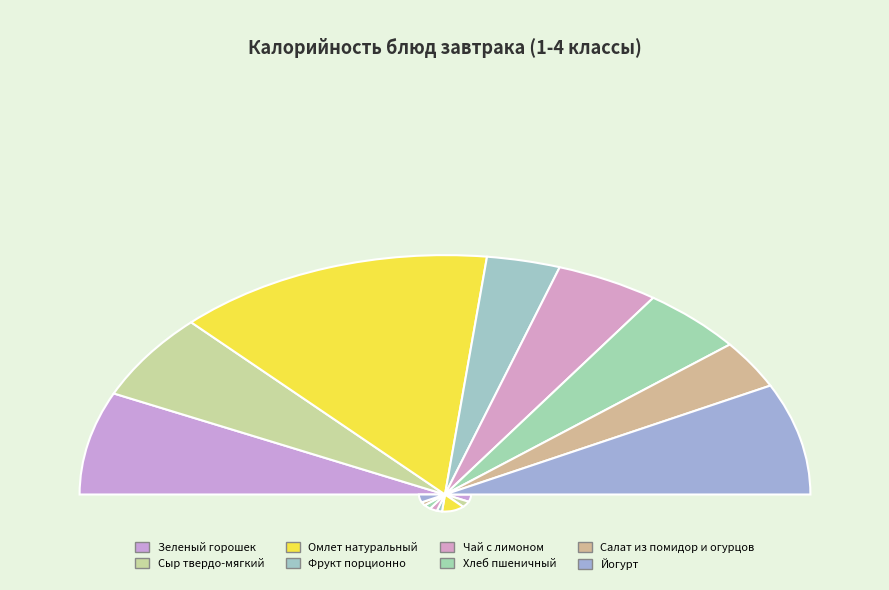

To the nearest percent, what portion does Чай с лимоном represent?

9%